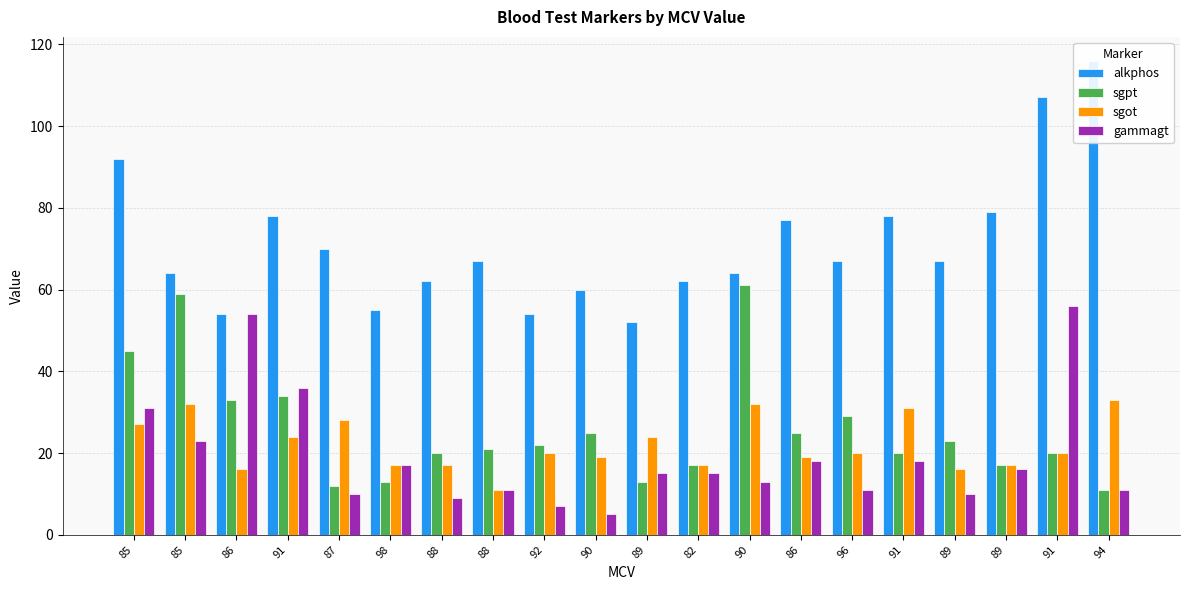

What is the value of the gammagt bar at the 3rd from the left?

54